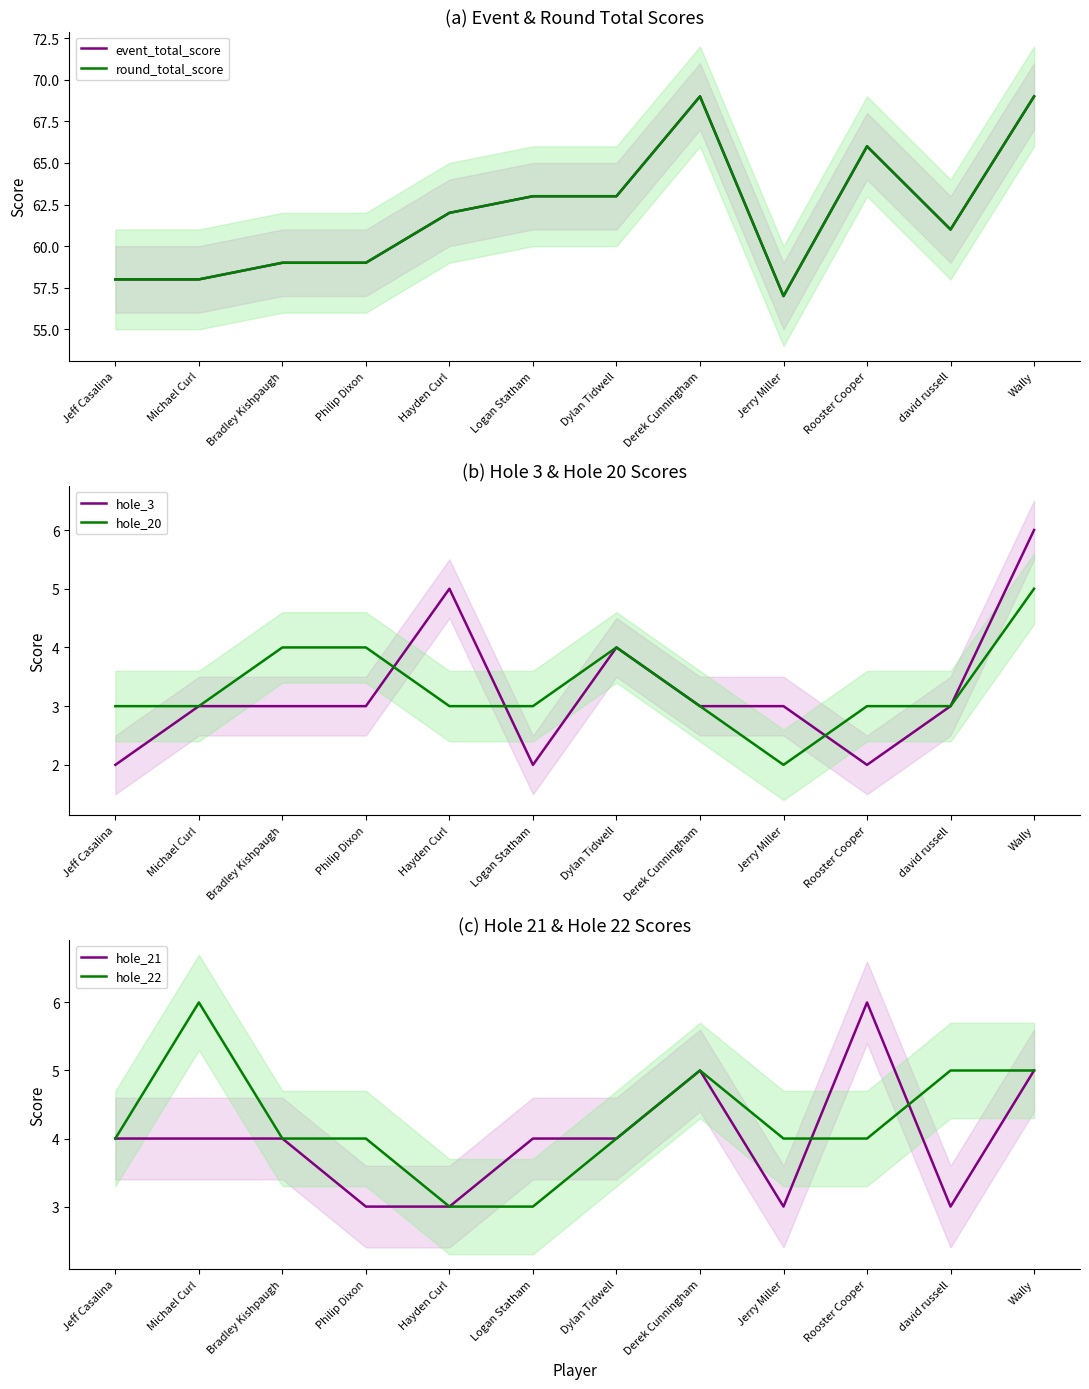

The hole_21 series shows 3 at Derek Cunningham. True or false?

False